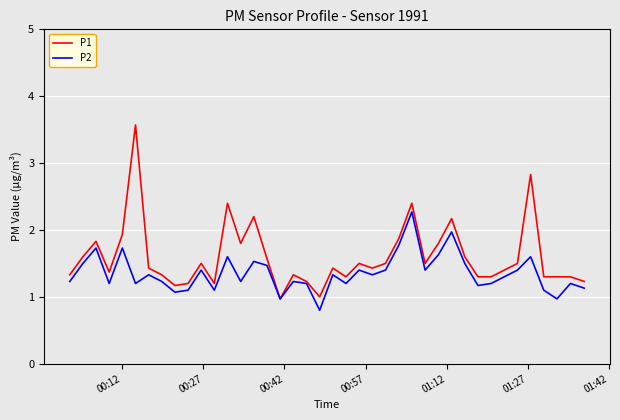

Reading right to left, what are all the values shown in this chart?

P1: 1.2	1.3	1.3	1.3	2.8	1.5	1.4	1.3	1.3	1.6	2.2	1.8	1.5	2.4	1.9	1.5	1.4	1.5	1.3	1.4	1.0	1.2	1.3	1.0	1.6	2.2	1.8	2.4	1.2	1.5	1.2	1.2	1.3	1.4	3.6	1.9	1.4	1.8	1.6	1.3
P2: 1.1	1.2	1.0	1.1	1.6	1.4	1.3	1.2	1.2	1.5	2.0	1.6	1.4	2.3	1.8	1.4	1.3	1.4	1.2	1.3	0.8	1.2	1.2	1.0	1.5	1.5	1.2	1.6	1.1	1.4	1.1	1.1	1.2	1.3	1.2	1.7	1.2	1.7	1.5	1.2